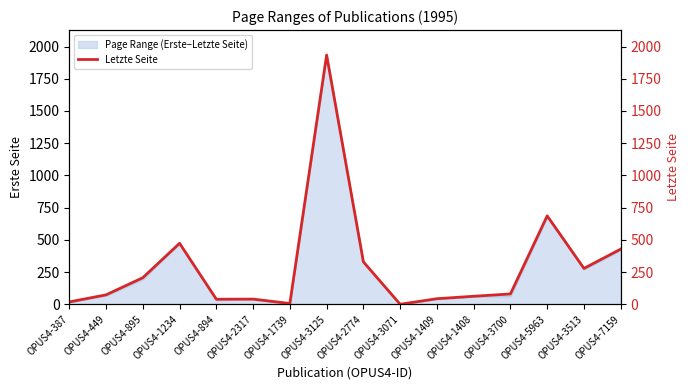

How many data points are less than 80?

8